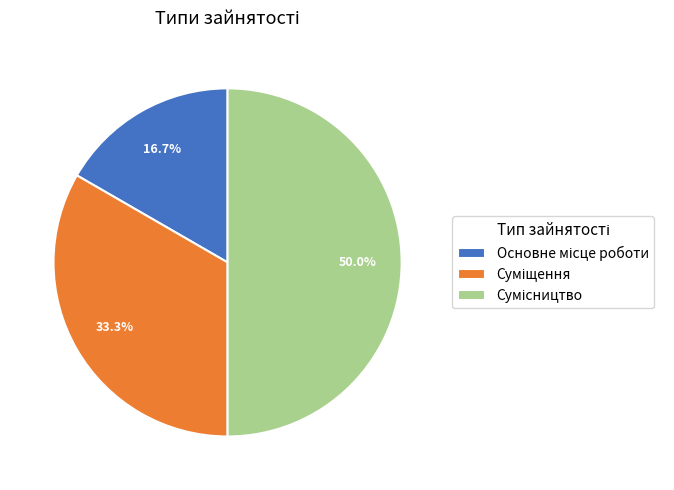

Is there any slice that represents more than half of the pie?

No